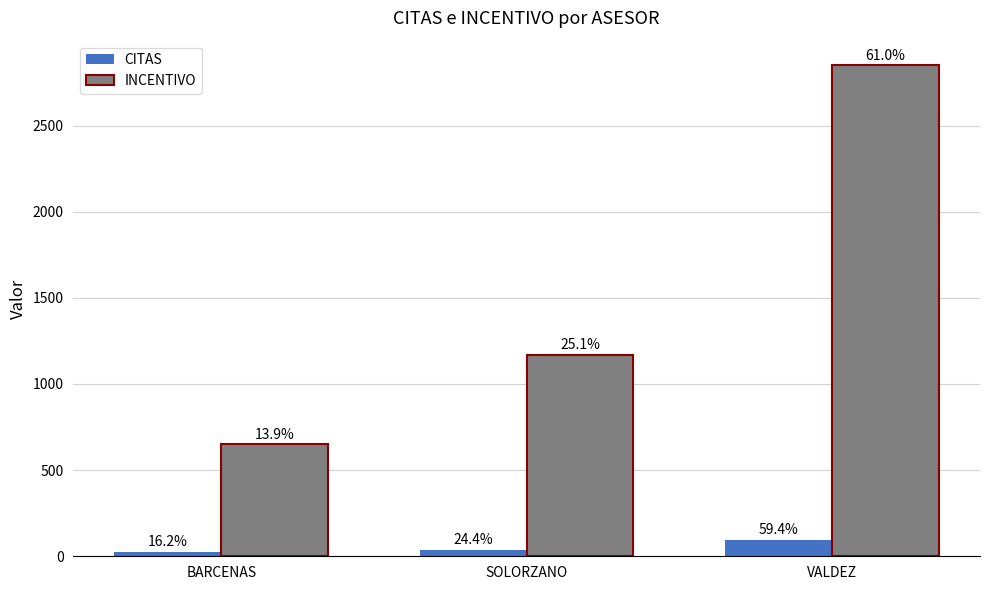

Which has a higher value, SOLORZANO or VALDEZ?

VALDEZ